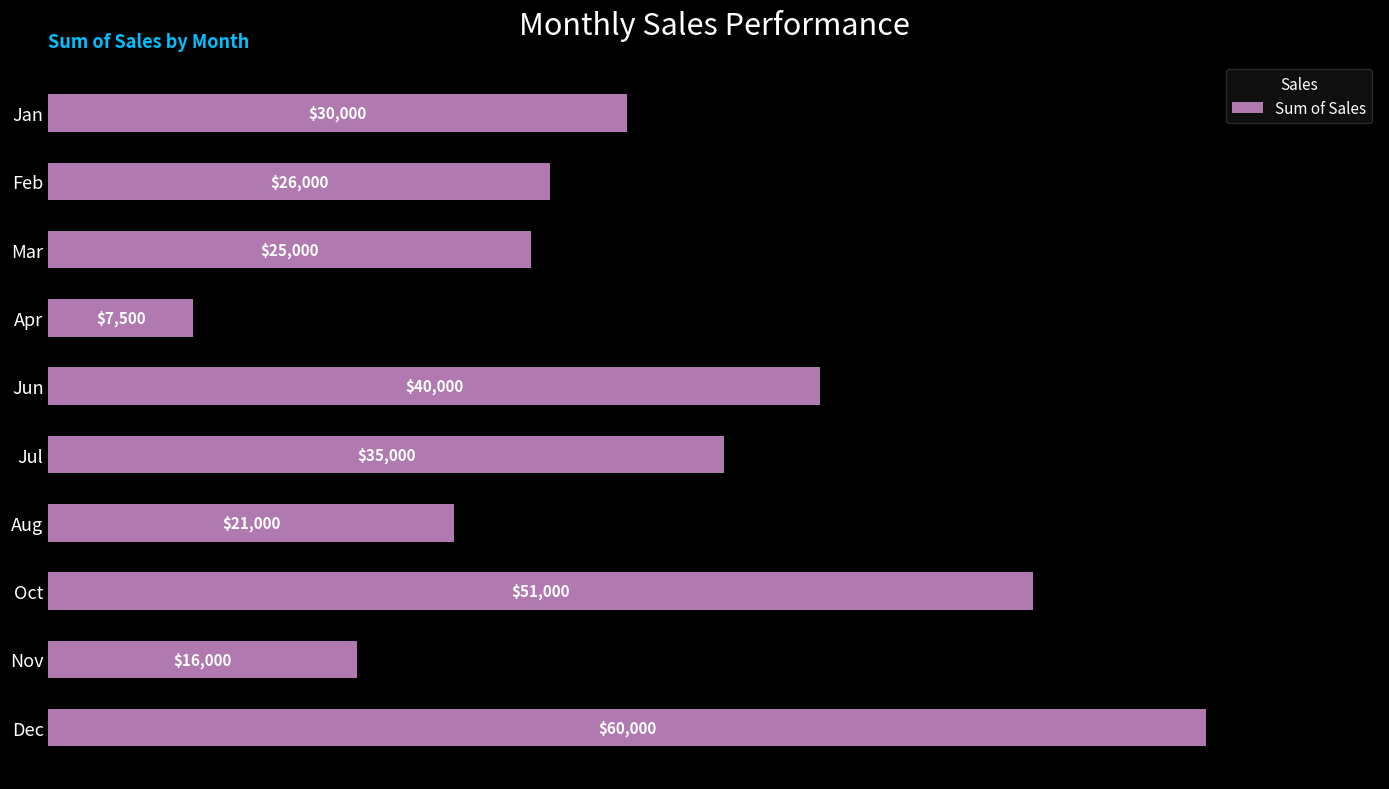

List the labels in order of value, largest first.

Dec, Oct, Jun, Jul, Jan, Feb, Mar, Aug, Nov, Apr